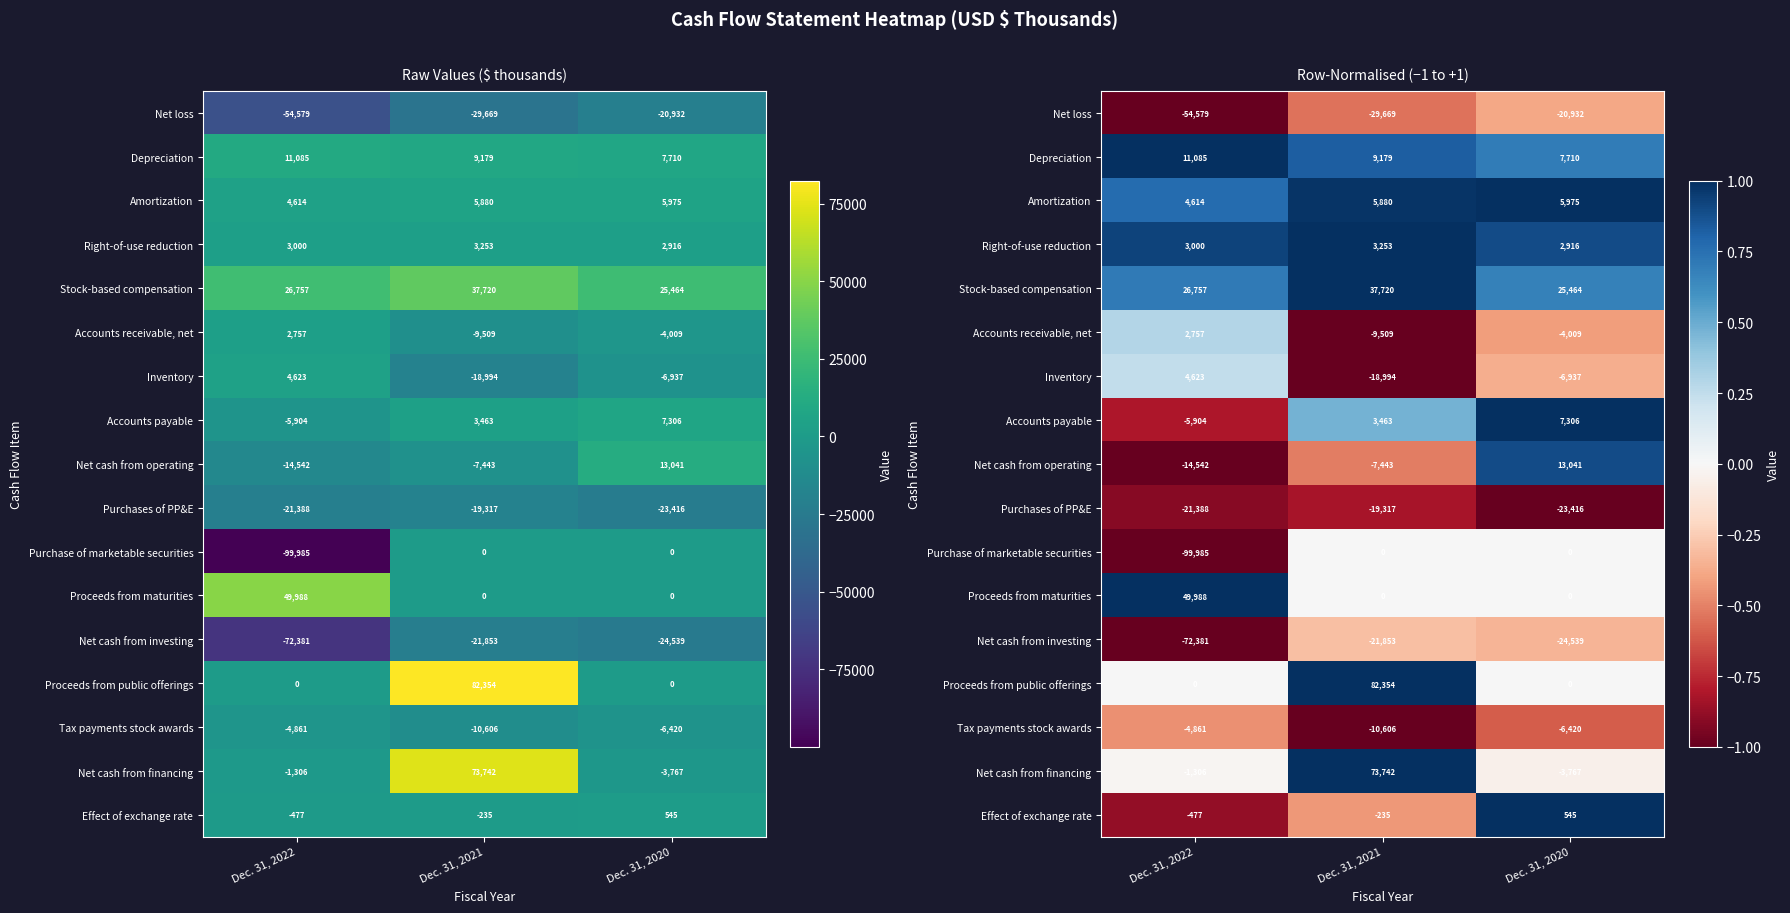

Which has a higher value, Dec. 31, 2020 or Dec. 31, 2021?

Dec. 31, 2020